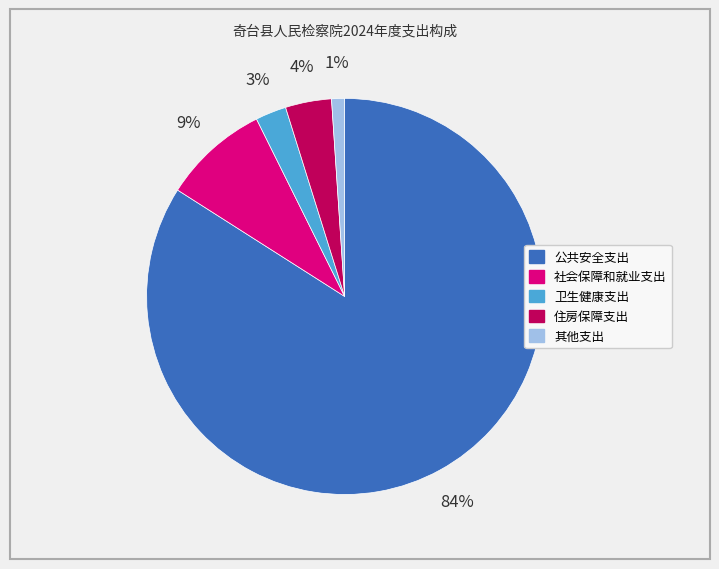

To the nearest percent, what portion does 住房保障支出 represent?

4%